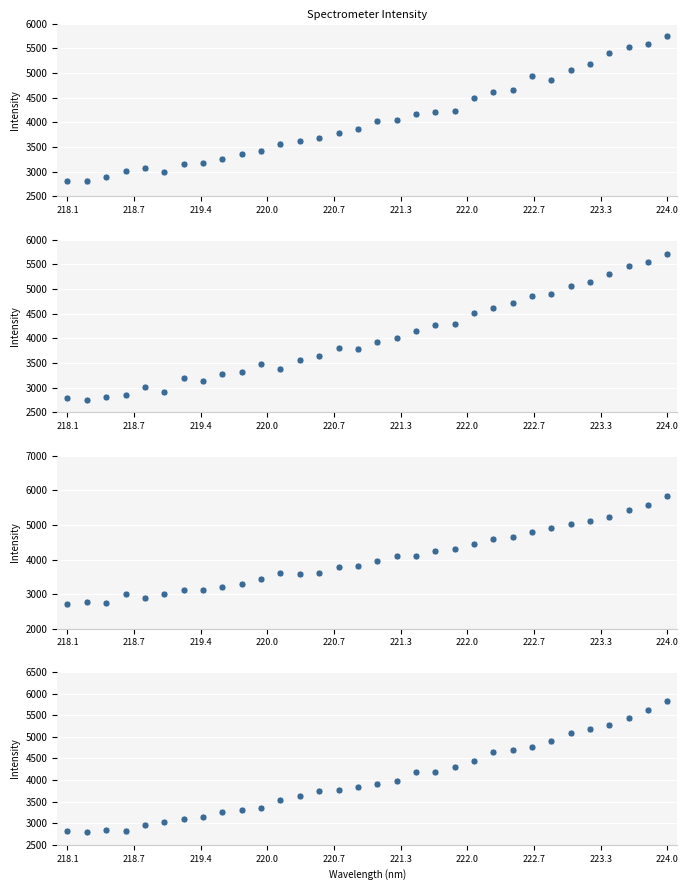

What is the average value?

4011.0